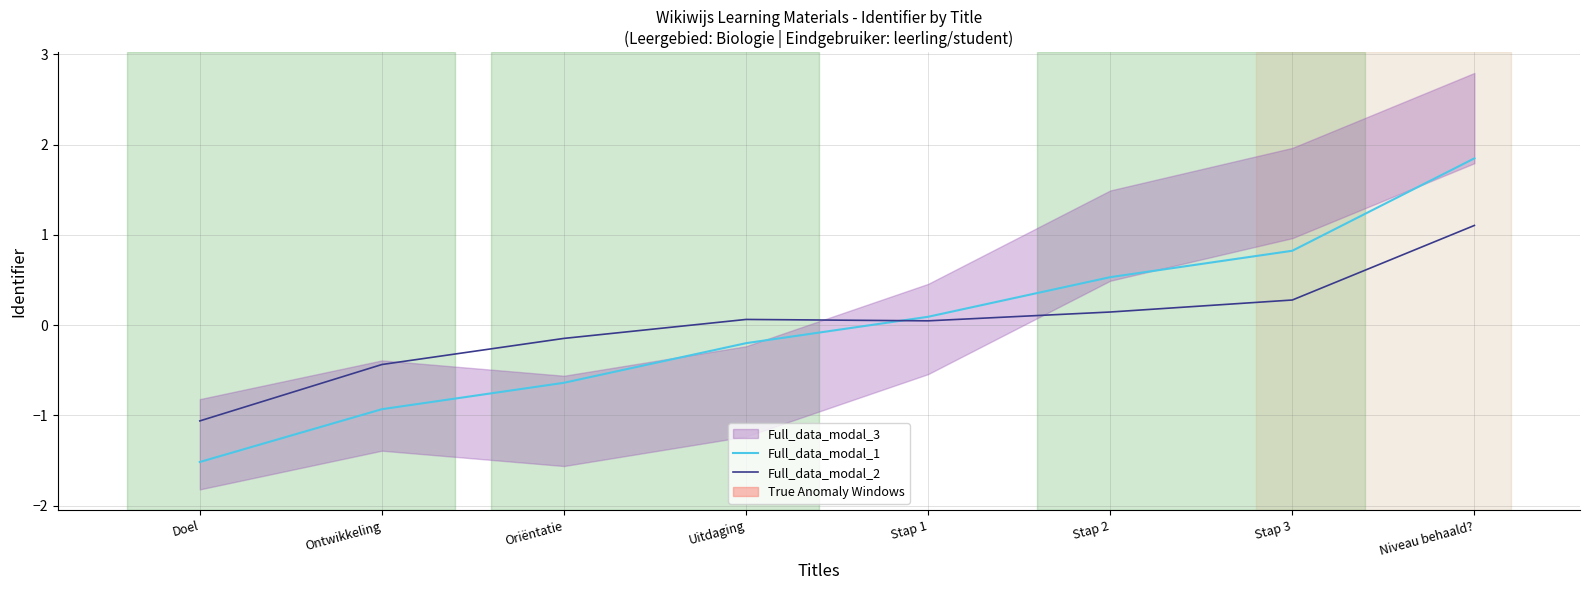

What is the sum of the Full_data_modal_2 values at Stap 3 and Niveau behaald??

1.4